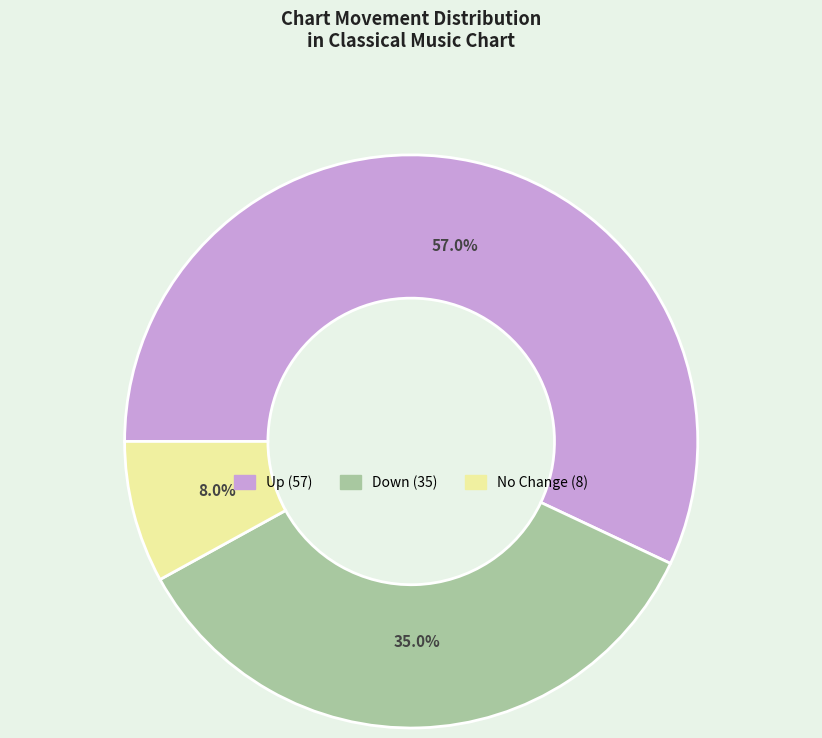

Does any single category account for the majority?

Yes